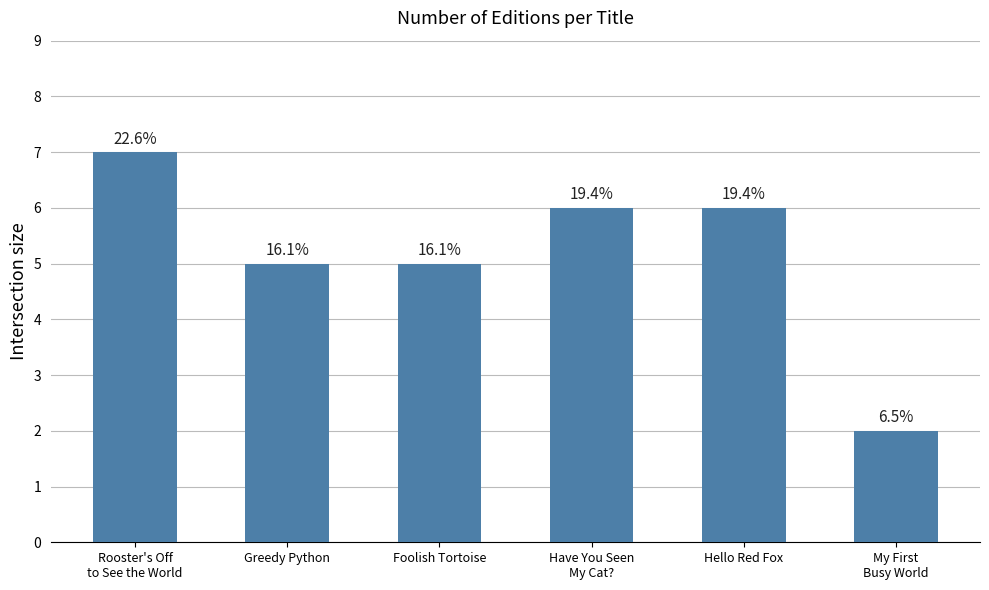

Are the bars horizontal?

No